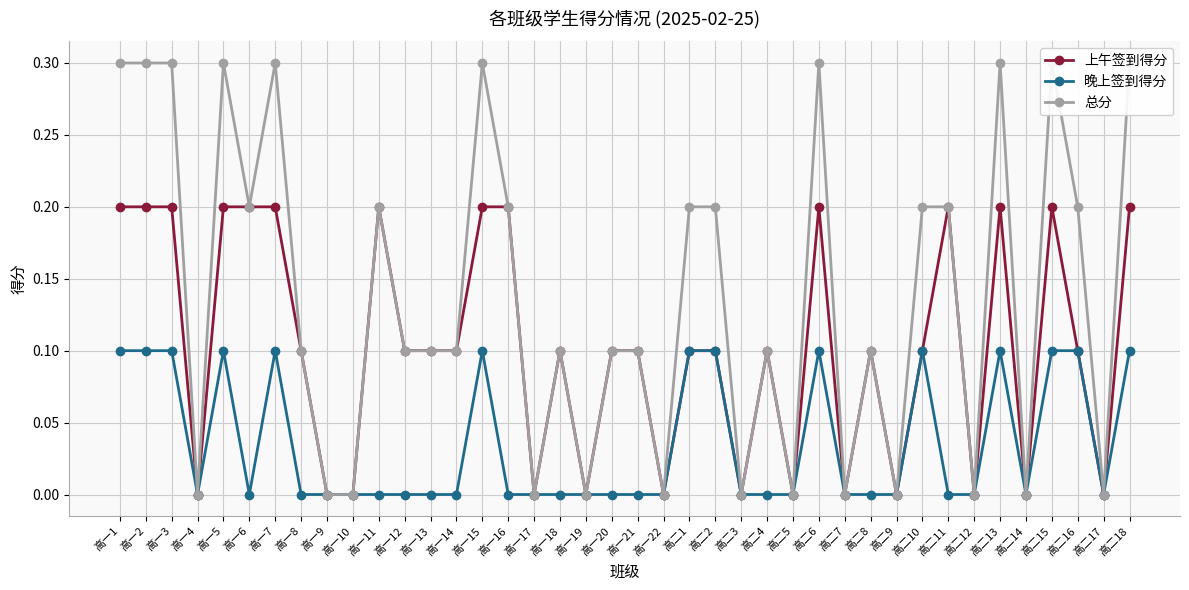

Which category has the highest value in the 上午签到得分 series?

高一1